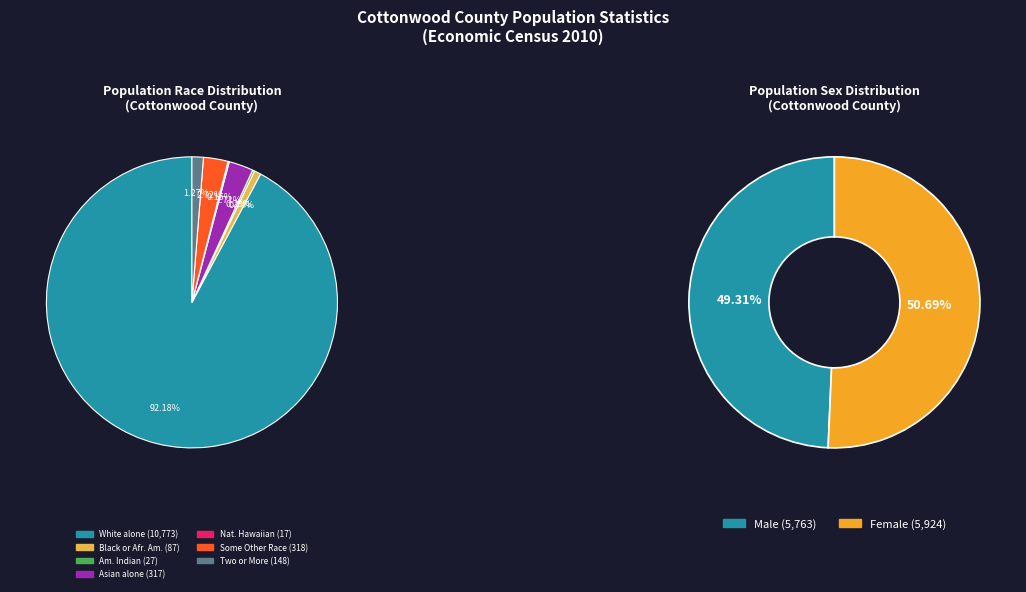

To the nearest percent, what is the average slice percentage?

14%